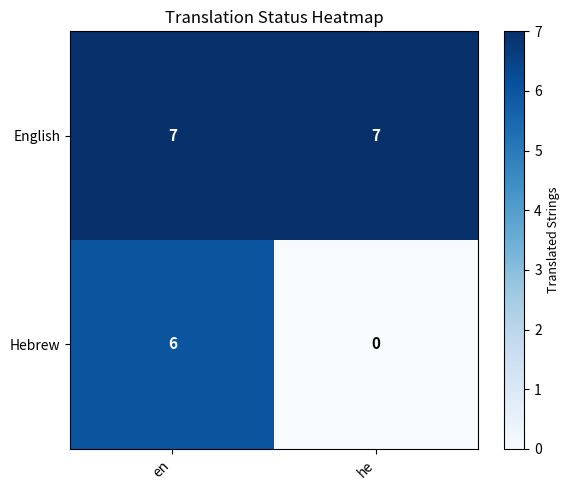

List the series in order of their peak value, lowest first.

Hebrew, English